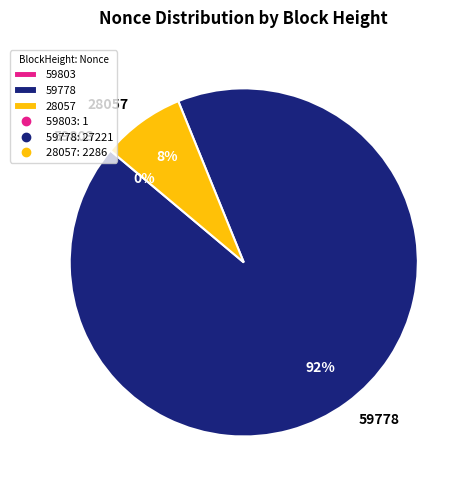

To the nearest percent, what percentage of the pie is 59778?

92%